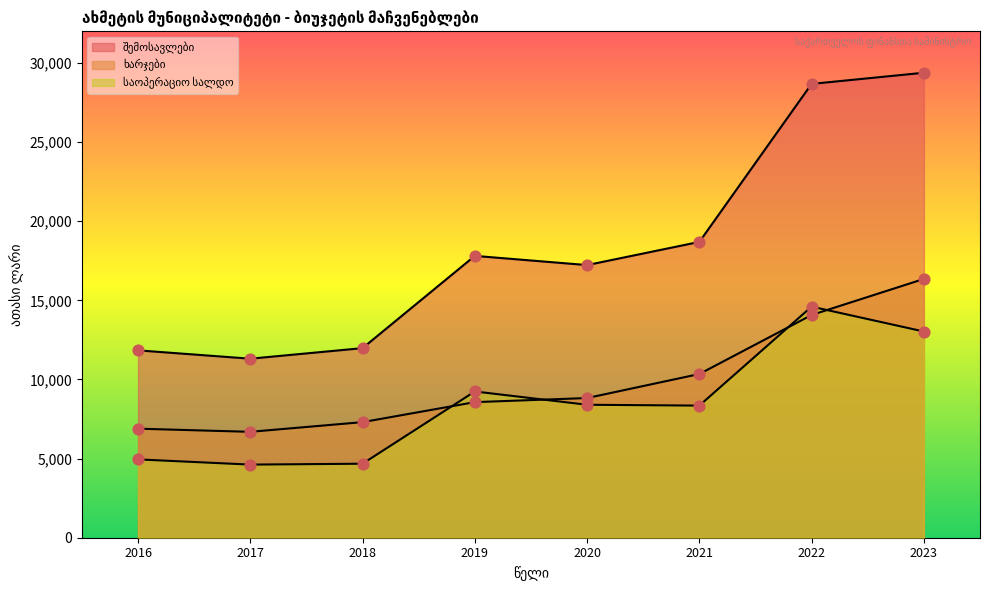

Is the value of ხარჯები at 2019 greater than the value of შემოსავლები at 2023?

No